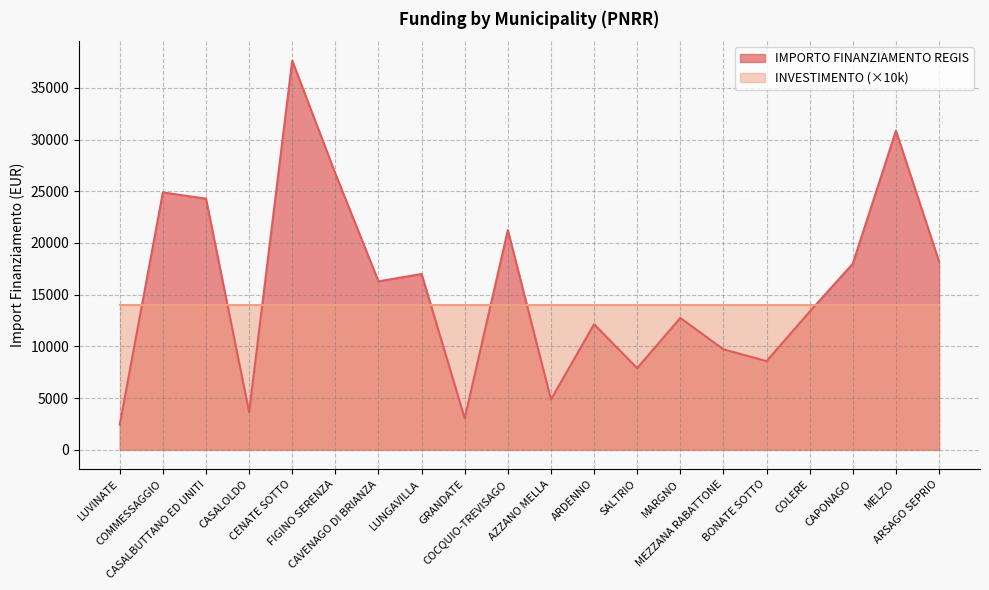

What is the change in value from CASALBUTTANO ED UNITI to CENATE SOTTO?

+13354